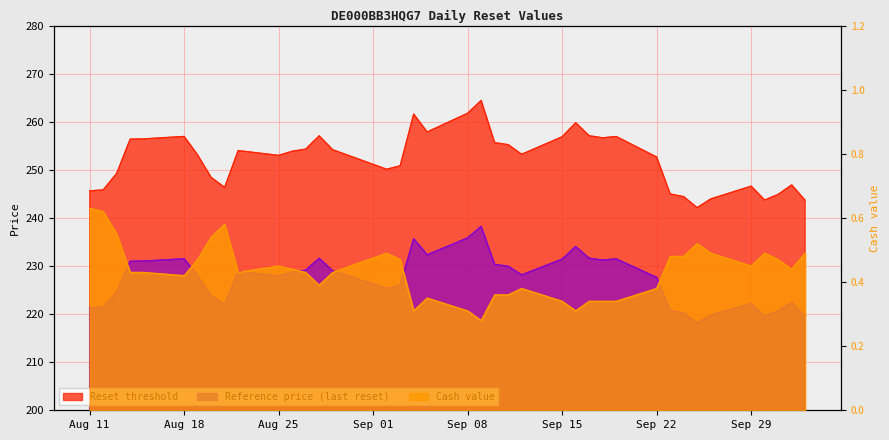

True or false: Reset threshold and Cash value cross at least once.

False